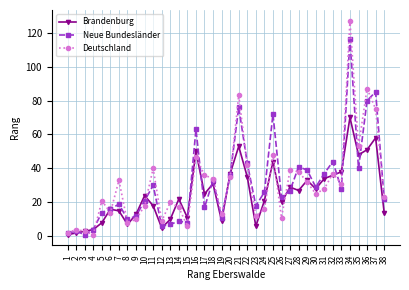

Reading left to right, what are all the values shown in this chart?

Brandenburg: 1	2	3	4	8	16	15	7	13	24	18	5	10	22	11	50	25	31	9	37	53	35	6	21	44	20	29	27	33	28	34	36	38	70	48	51	58	14
Neue Bundesländer: 2	3	1	4	14	16	19	10	12	21	30	6	7	9	8	63	17	33	11	36	76	43	18	26	72	23	27	41	39	29	37	44	28	116	40	80	85	22
Deutschland: 2	4	3	1	21	14	33	8	10	18	40	9	20	17	6	47	36	34	13	35	83	42	12	16	48	11	39	38	32	25	28	37	31	127	53	87	75	23